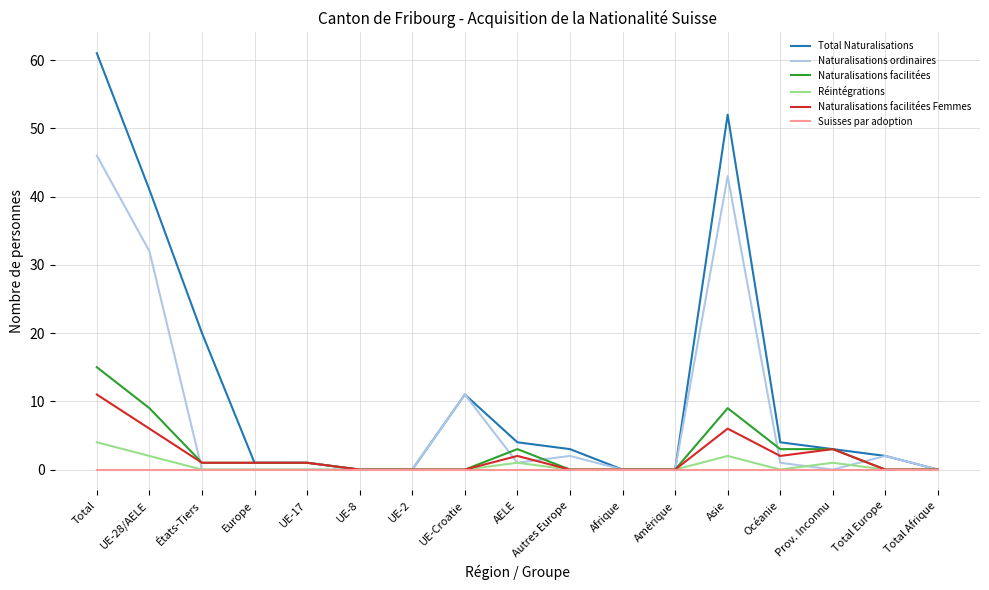

Rank the series by their maximum value, from lowest to highest.

Suisses par adoption, Réintégrations, Naturalisations facilitées Femmes, Naturalisations facilitées, Naturalisations ordinaires, Total Naturalisations